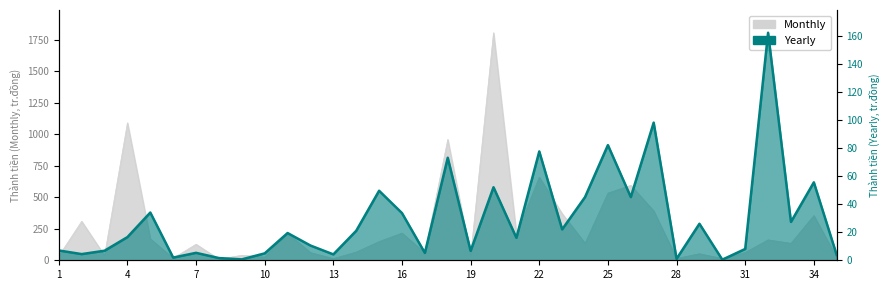

Between 2 and 32, which is larger?

2